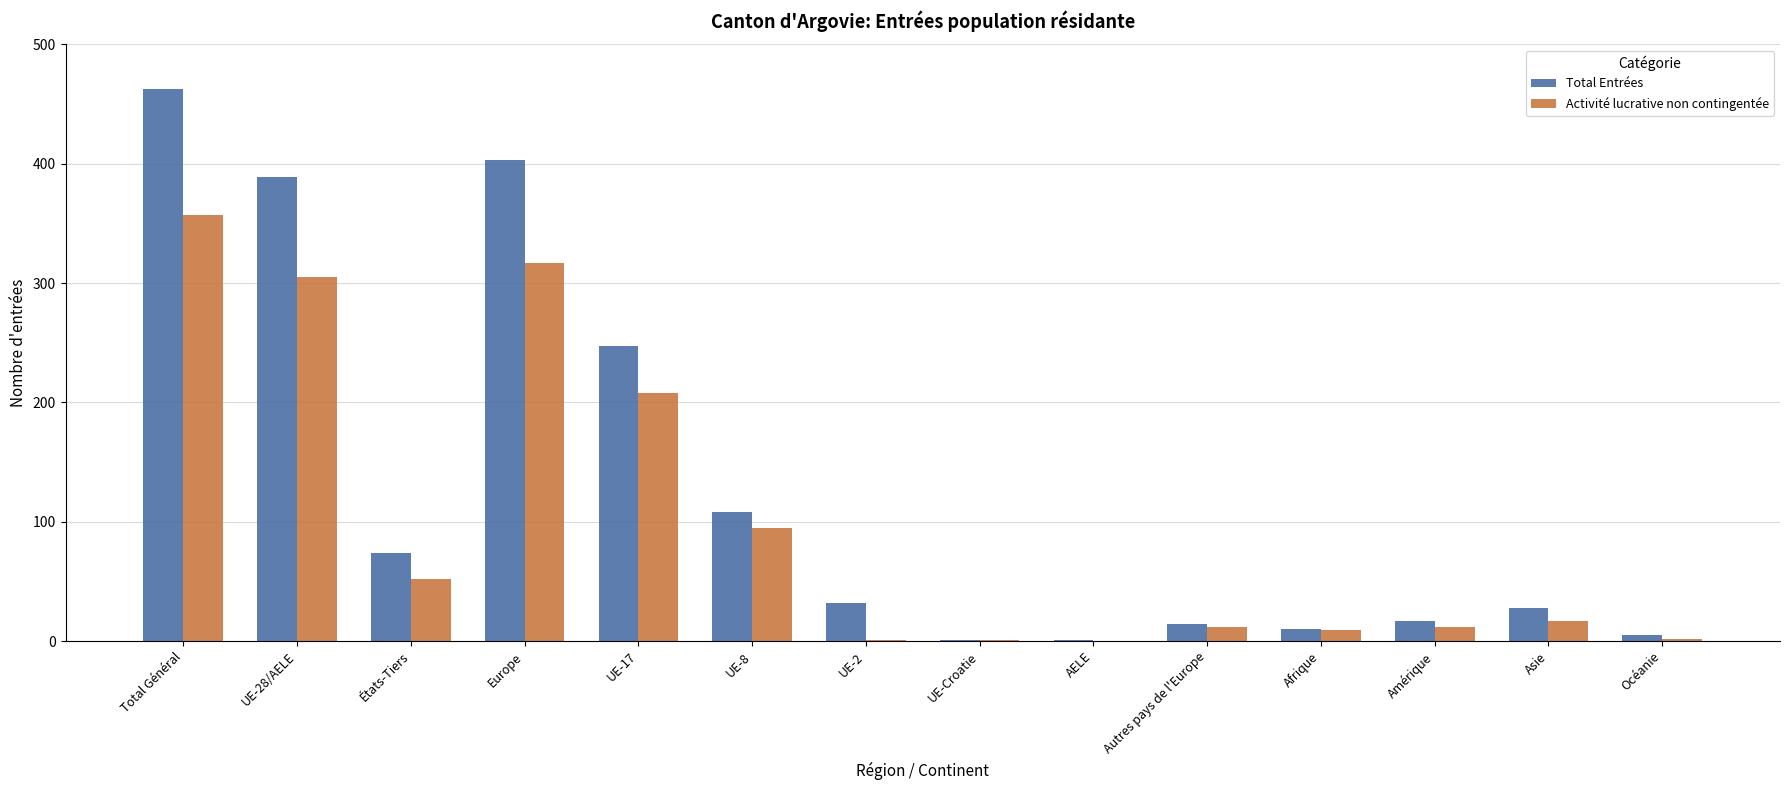

Is it true that Activité lucrative non contingentée equals 208 at UE-17?

True